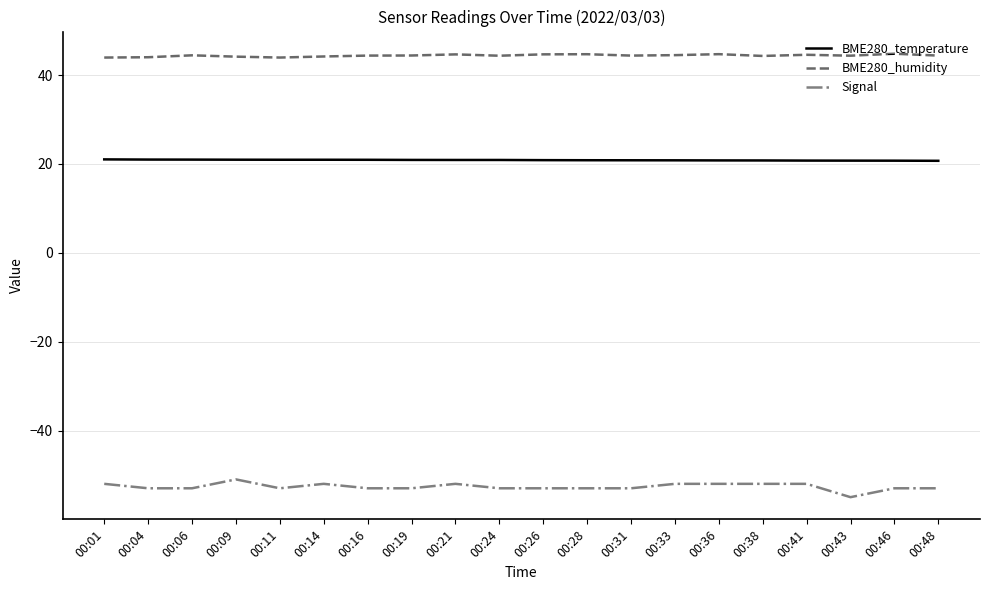

How many lines are shown in the chart?

3